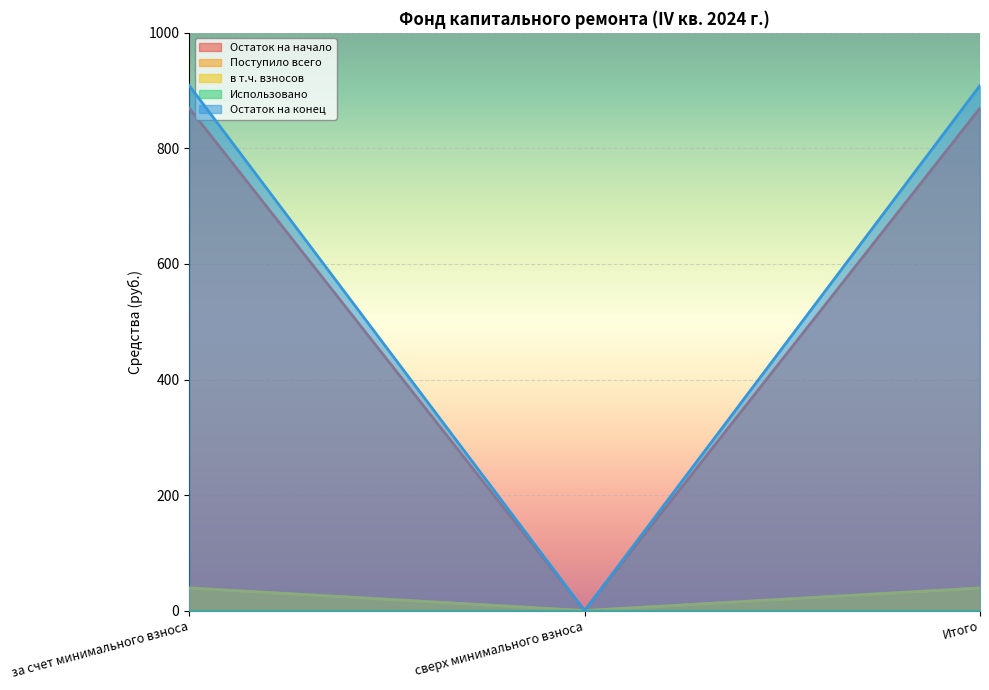

What is the sum of all Остаток на конец values?

1817.9